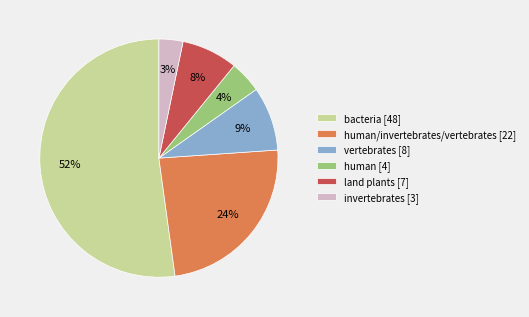

To the nearest percent, what portion does bacteria [48] represent?

52%